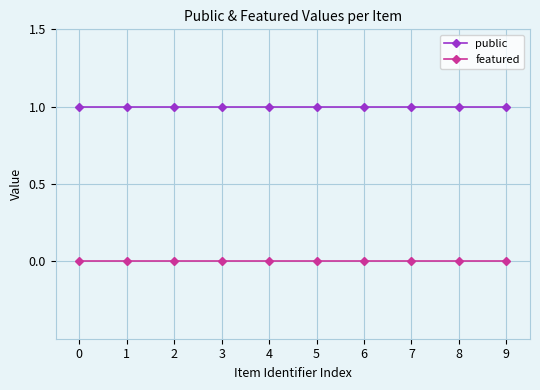

Reading left to right, list all the values displayed in this chart.

public: 0=1	1=1	2=1	3=1	4=1	5=1	6=1	7=1	8=1	9=1
featured: 0=0	1=0	2=0	3=0	4=0	5=0	6=0	7=0	8=0	9=0